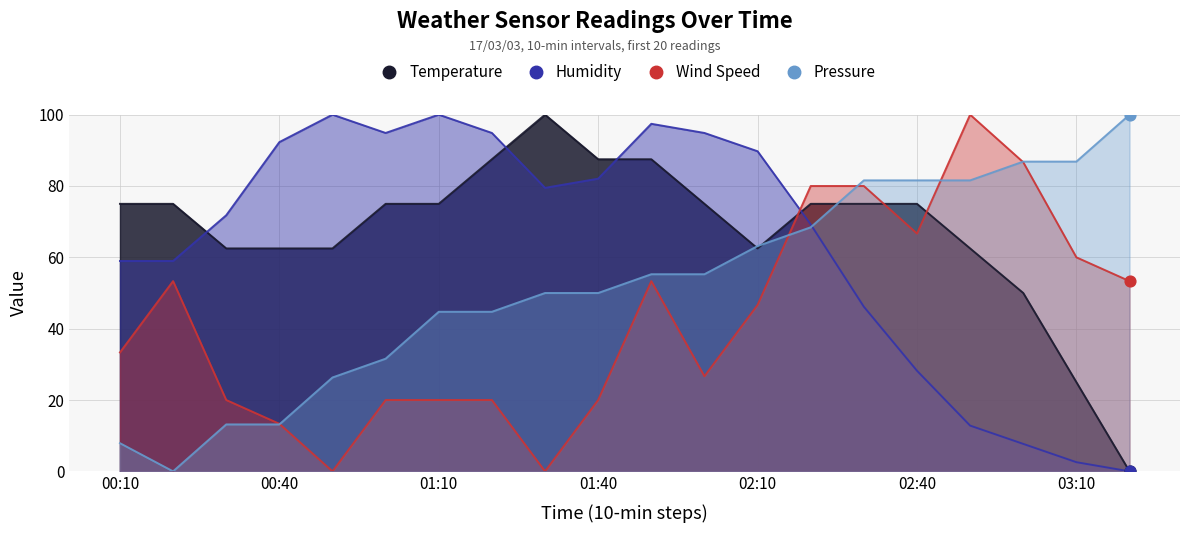

What are all the series names shown in the legend?

Temperature, Humidity, Wind Speed, Pressure